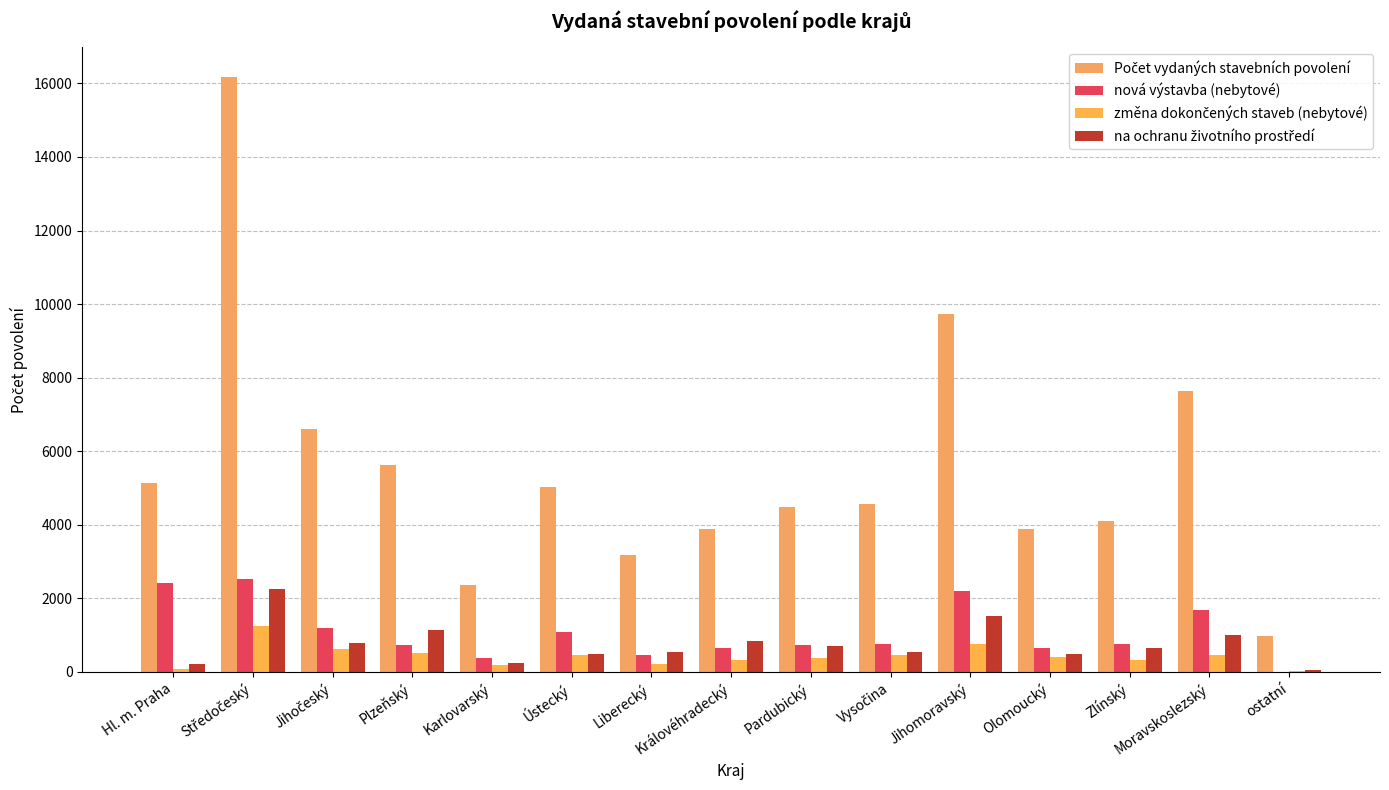

How many data points does each series have?

15